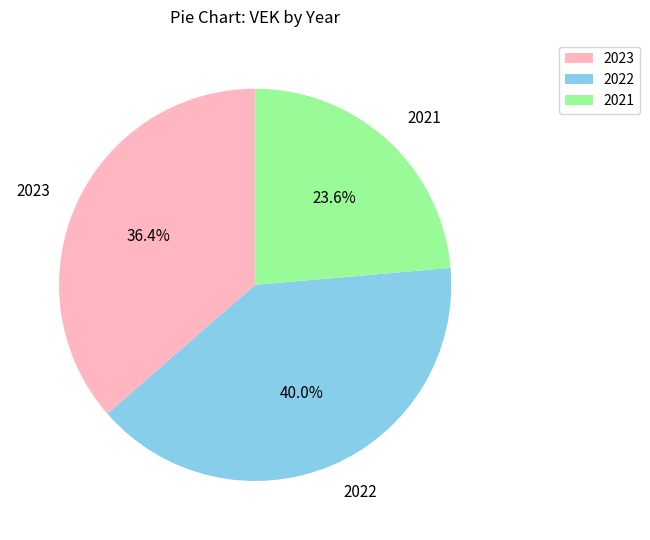

Between 2023 and 2021, which is larger?

2023